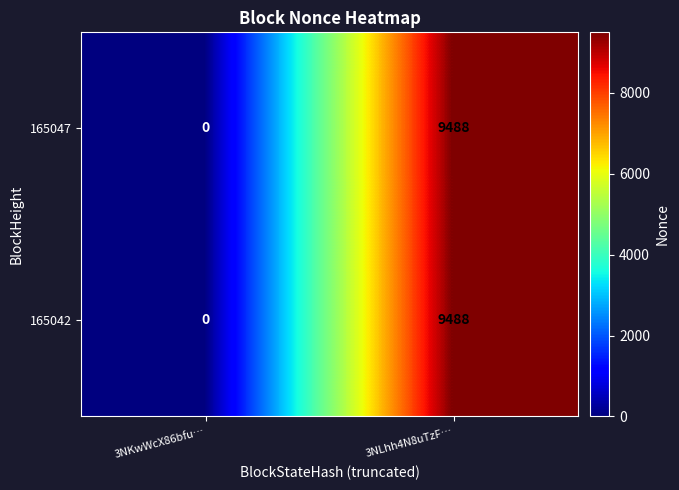

At which label is 165047 closest to 4744?

3NKwWcX86bfu…